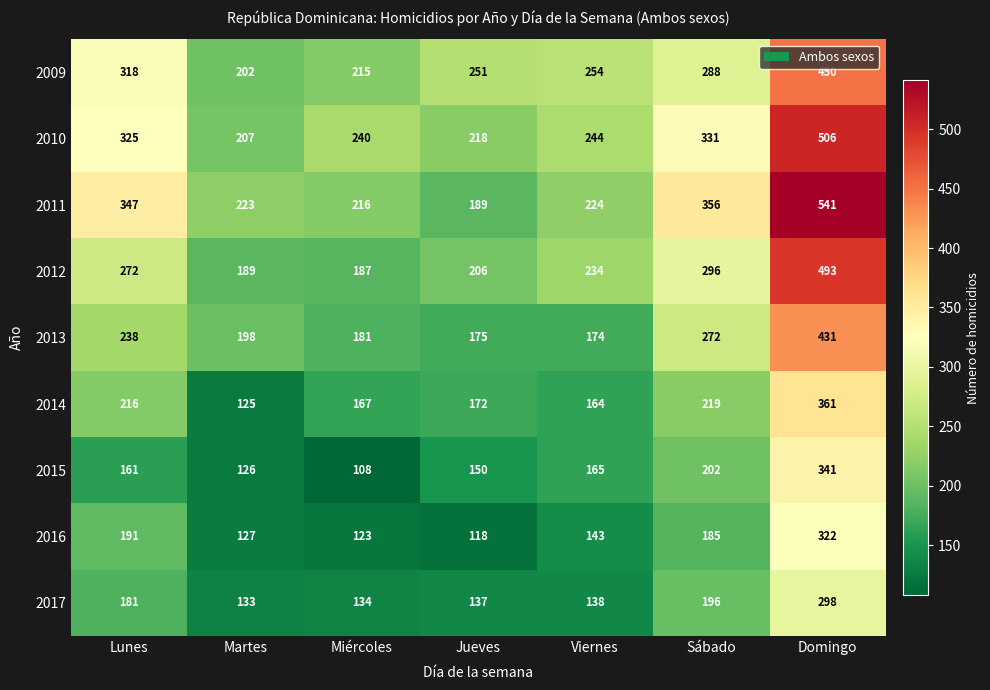

Is it true that 2015 equals 161 at Lunes?

True